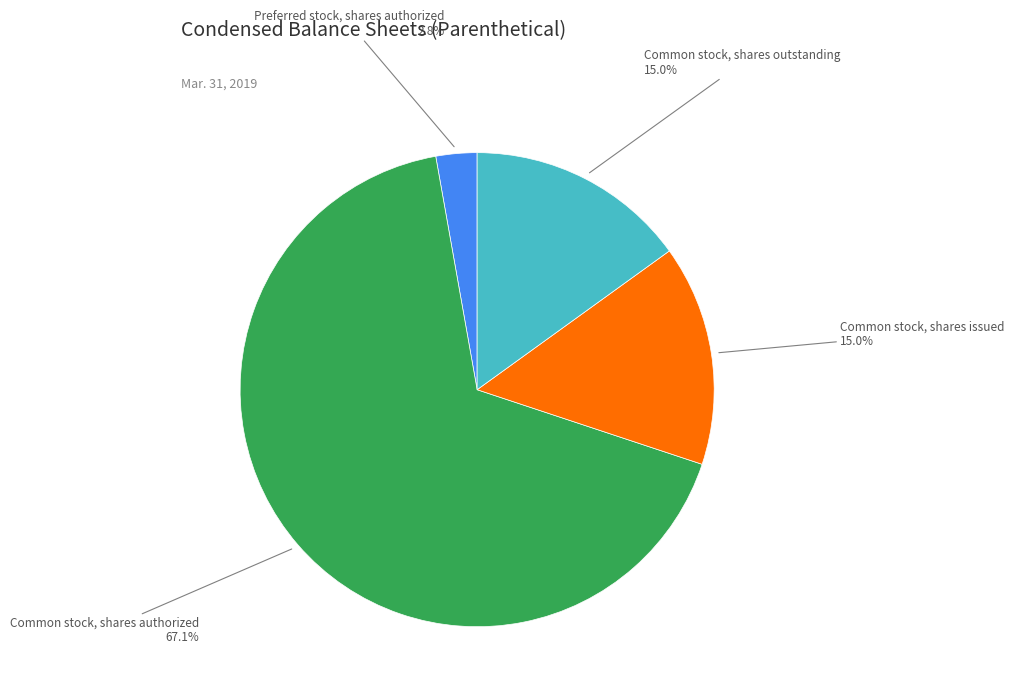

How many slices are in this pie chart?

4